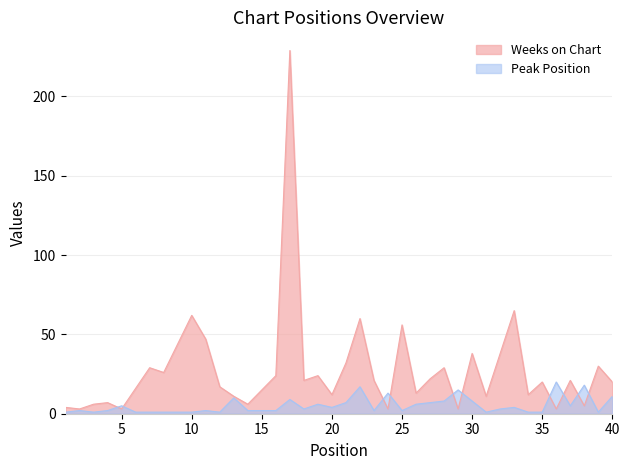

Between which two adjacent categories do Weeks on Chart and Peak Position first intersect?

4 and 5